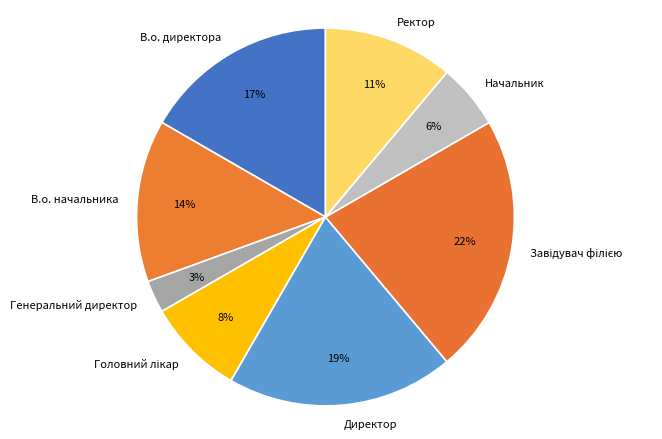

How many segments does this pie chart have?

8